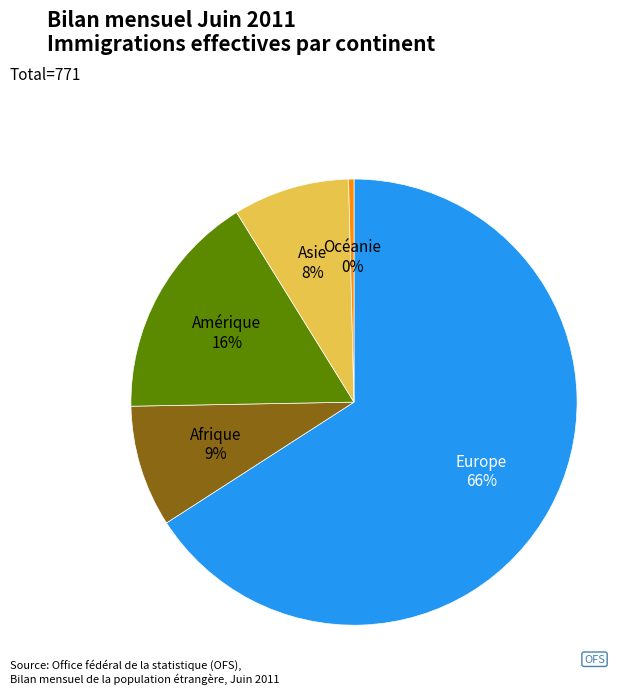

How many segments does this pie chart have?

5